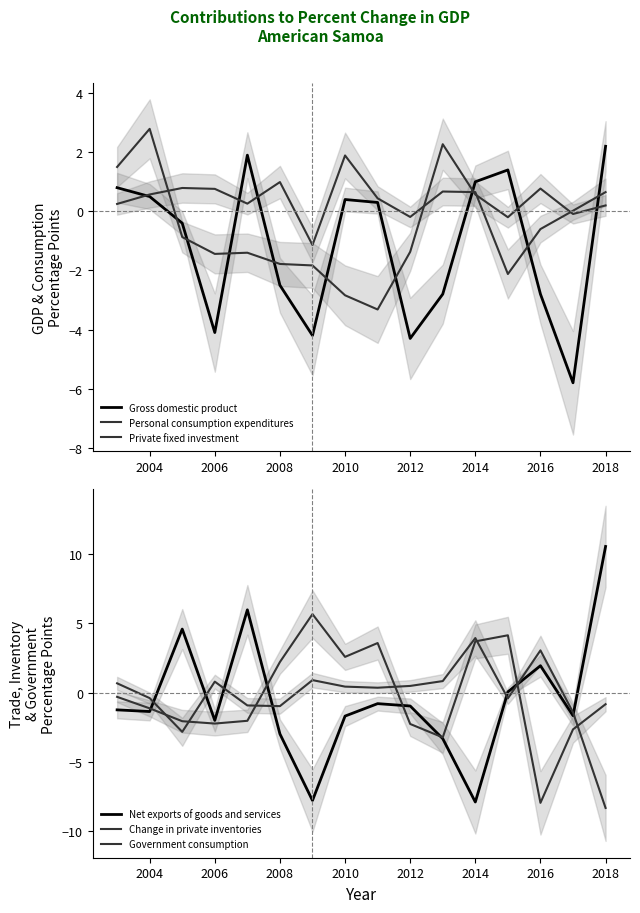

How many values in Personal consumption expenditures are above zero?

6